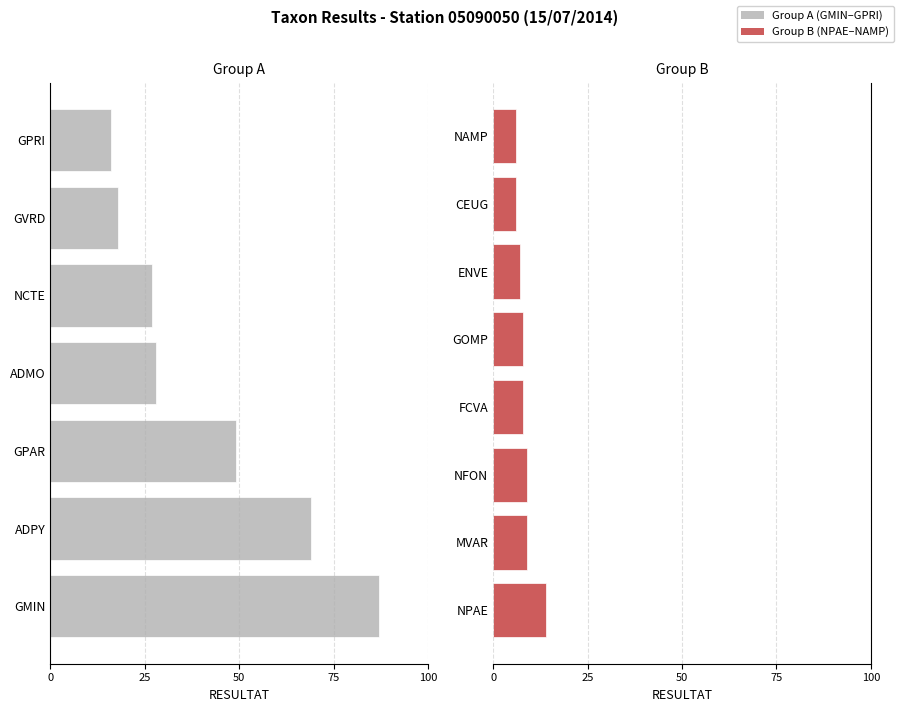

List the labels in order of value, smallest first.

CEUG, NAMP, ENVE, FCVA, GOMP, MVAR, NFON, NPAE, GPRI, GVRD, NCTE, ADMO, GPAR, ADPY, GMIN